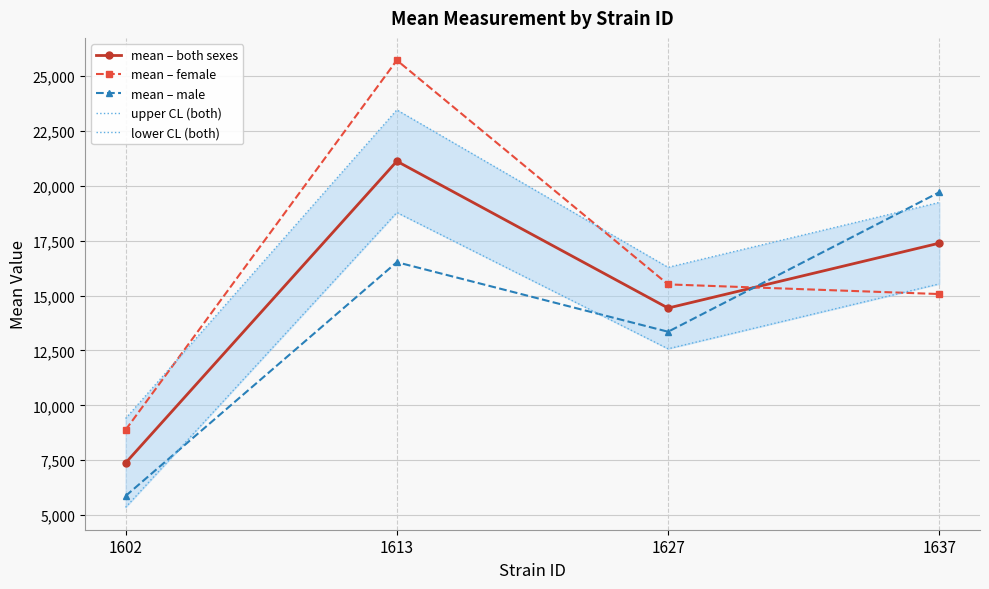

Reading left to right, transcribe all the data shown in this chart.

mean – both sexes: 1602=7378.1	1613=21119.1	1627=14431.3	1637=17387.5
mean – female: 1602=8883.0	1613=25717.2	1627=15509.3	1637=15069.7
mean – male: 1602=5873.1	1613=16520.9	1627=13353.4	1637=19705.4
upper CL (both): 1602=9401.1	1613=23455.1	1627=16285.9	1637=19242.1
lower CL (both): 1602=5355.0	1613=18783.0	1627=12576.7	1637=15532.9